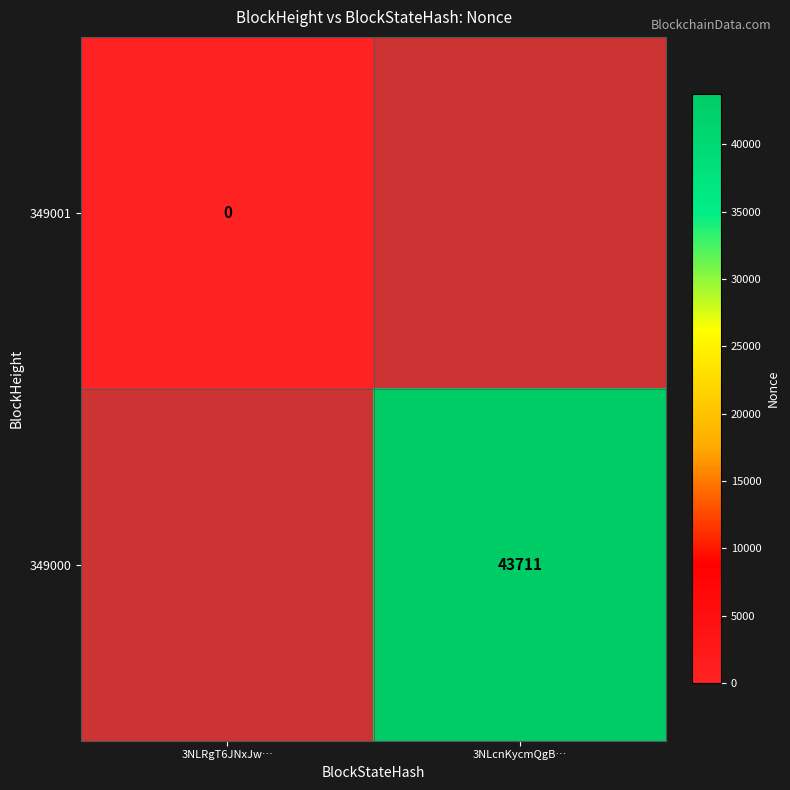

The value of 349000 at 3NLcnKycmQgB… is 43711. True or false?

True